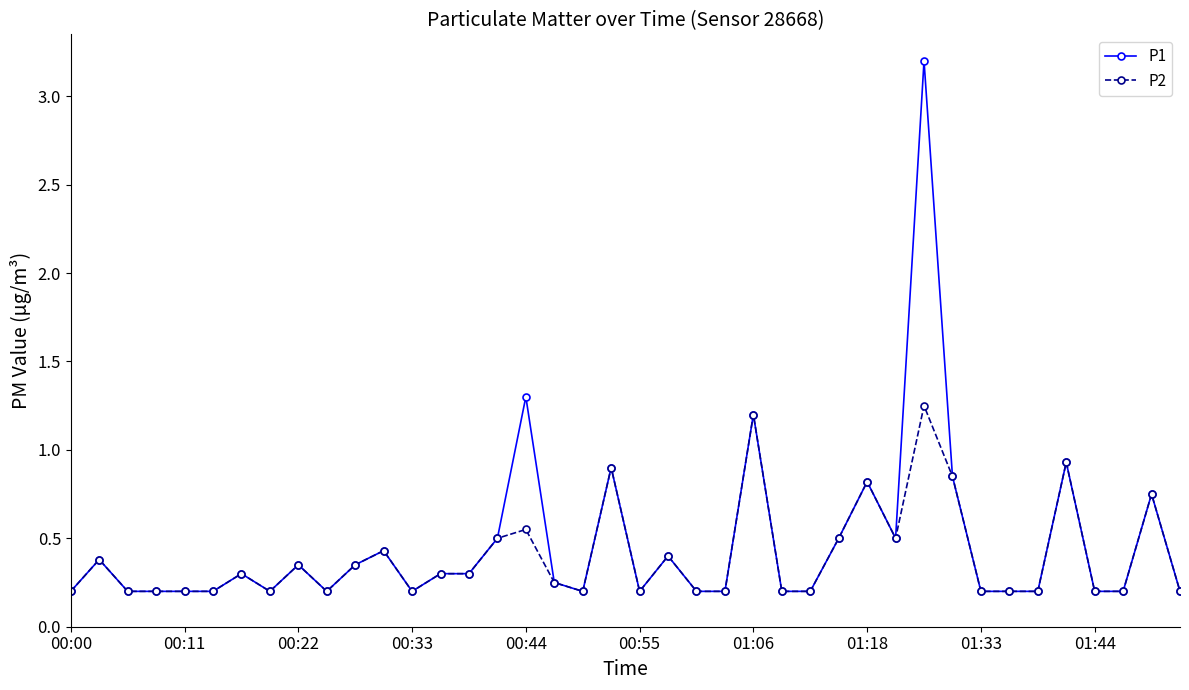

What is the maximum value for P1?

3.2